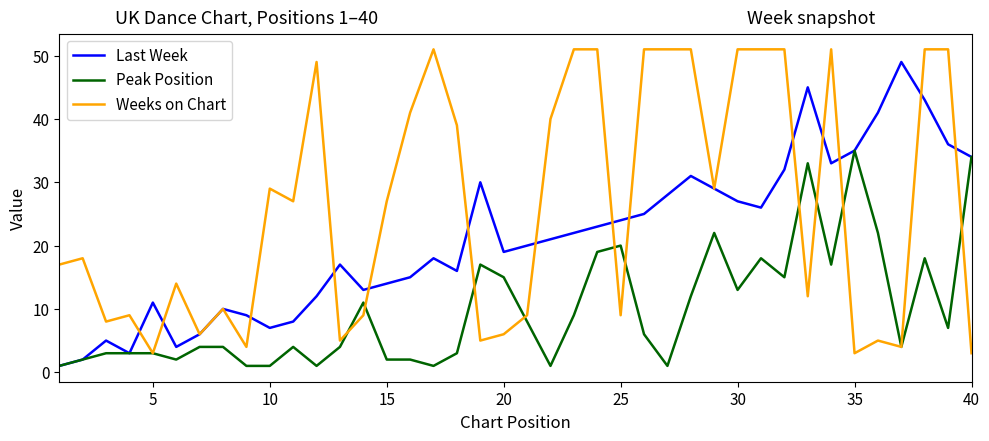

What is the maximum value for Weeks on Chart?

51